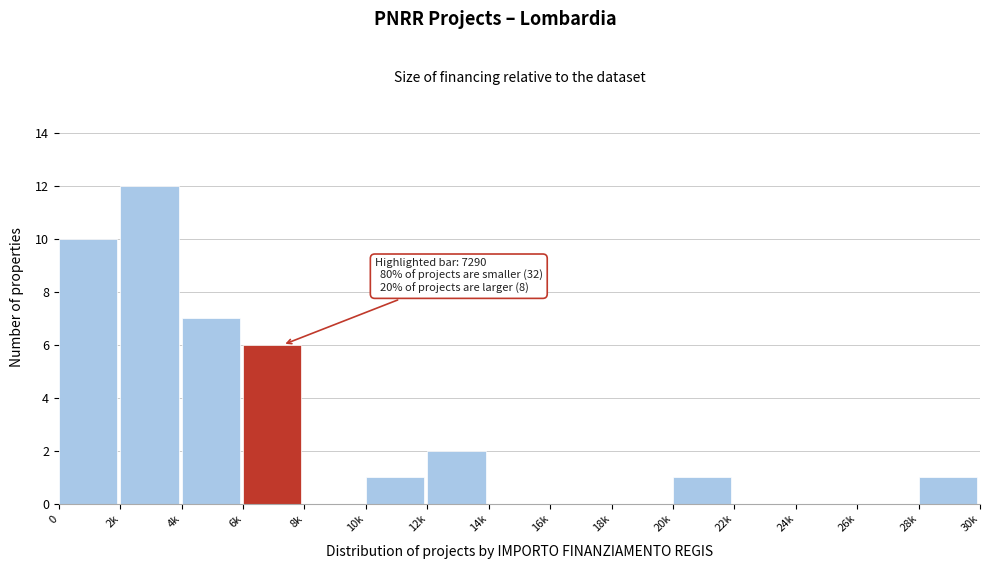

Reading right to left, transcribe all the data shown in this chart.

28k=1	26k=0	24k=0	22k=0	20k=1	18k=0	16k=0	14k=0	12k=2	10k=1	8k=0	6k=6	4k=7	2k=12	0=10